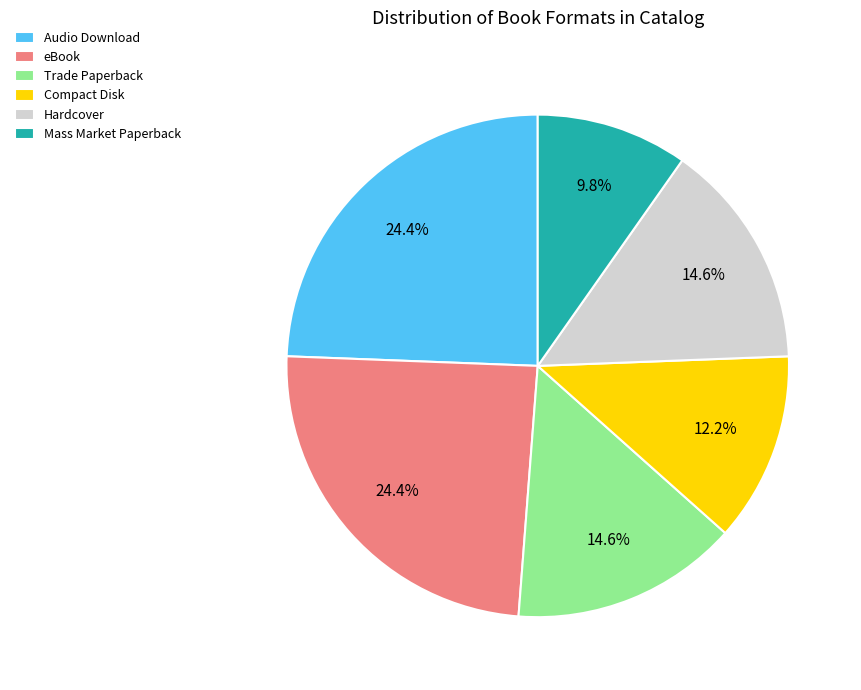

How many segments does this pie chart have?

6